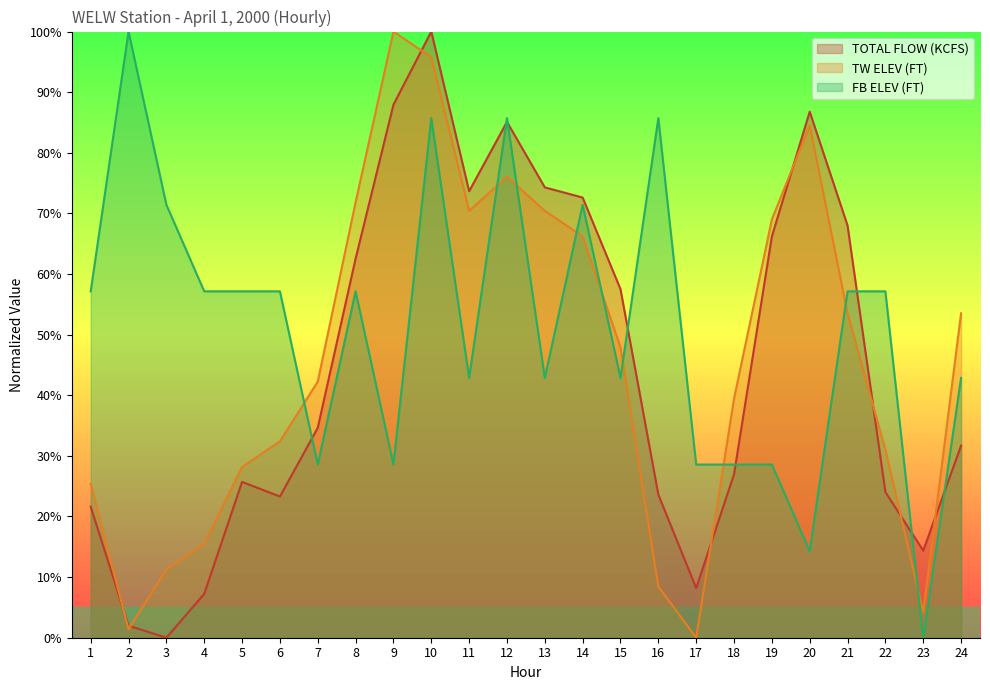

The FB ELEV (FT) series shows 49.7 at 16. True or false?

False